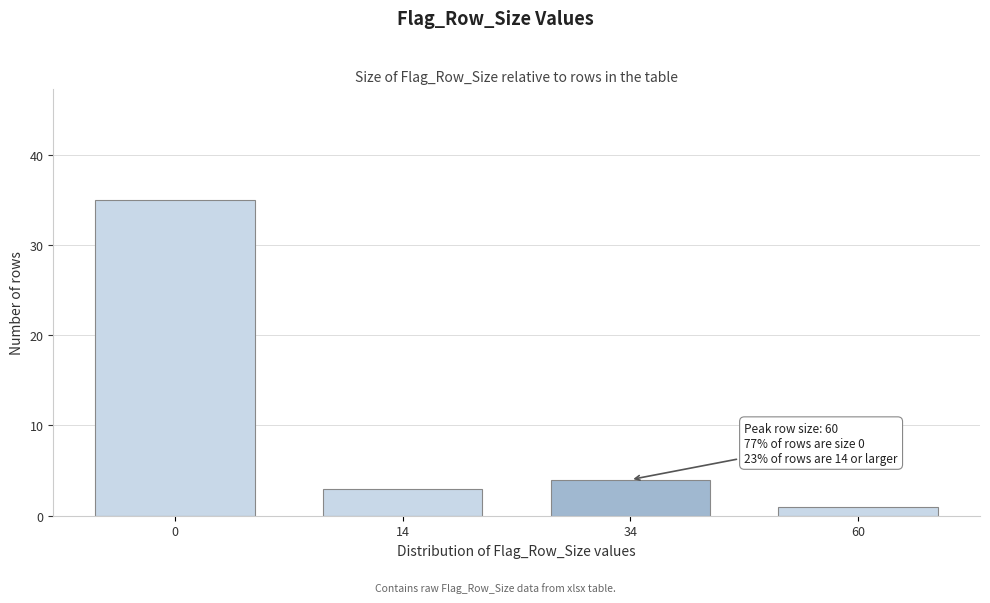

Reading left to right, what are all the values shown in this chart?

0=35	14=3	34=4	60=1